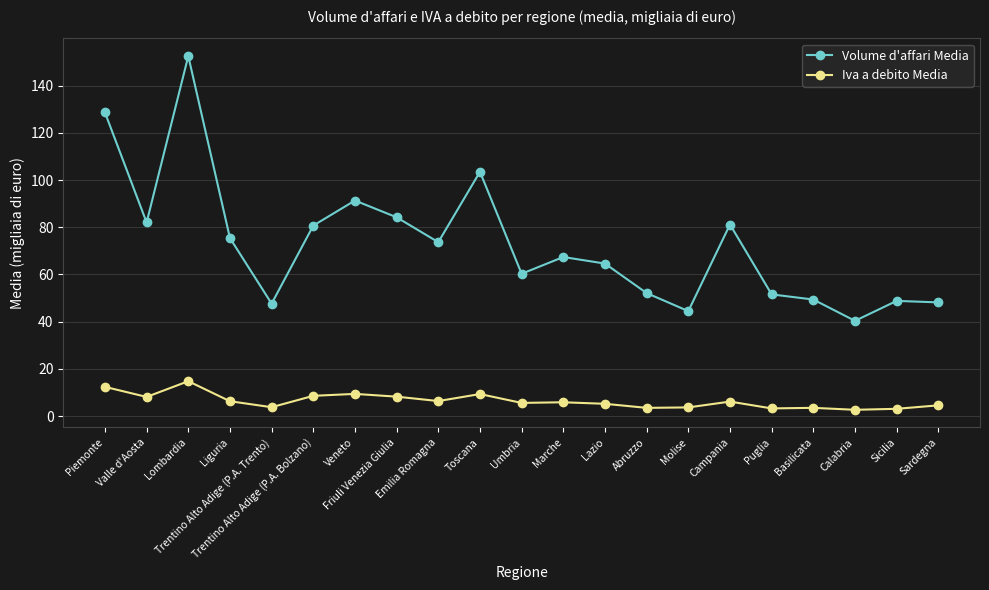

Which series has the largest range (max minus min)?

Volume d'affari Media